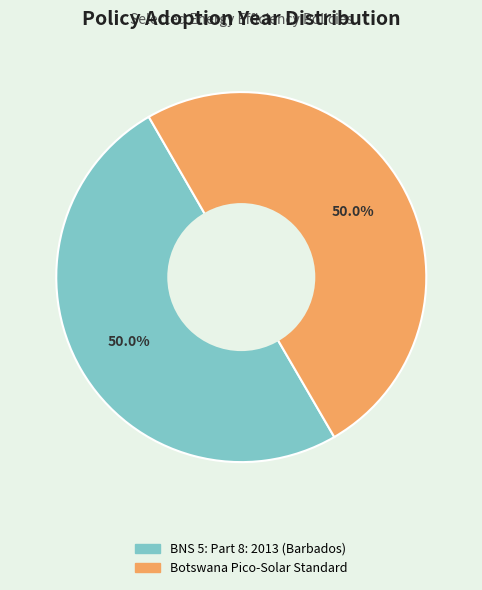

Is the sum of BNS 5: Part 8: 2013 (Barbados) and Botswana Pico-Solar Standard greater than half?

Yes